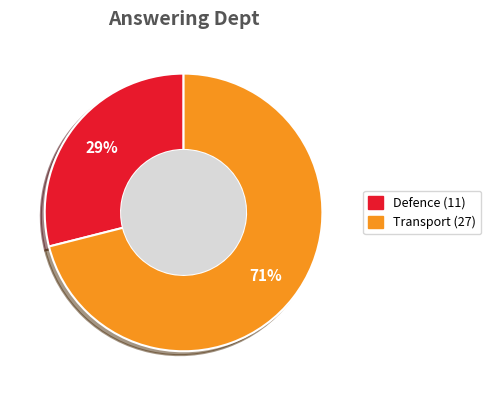

What is the smallest slice in the pie chart?

Defence